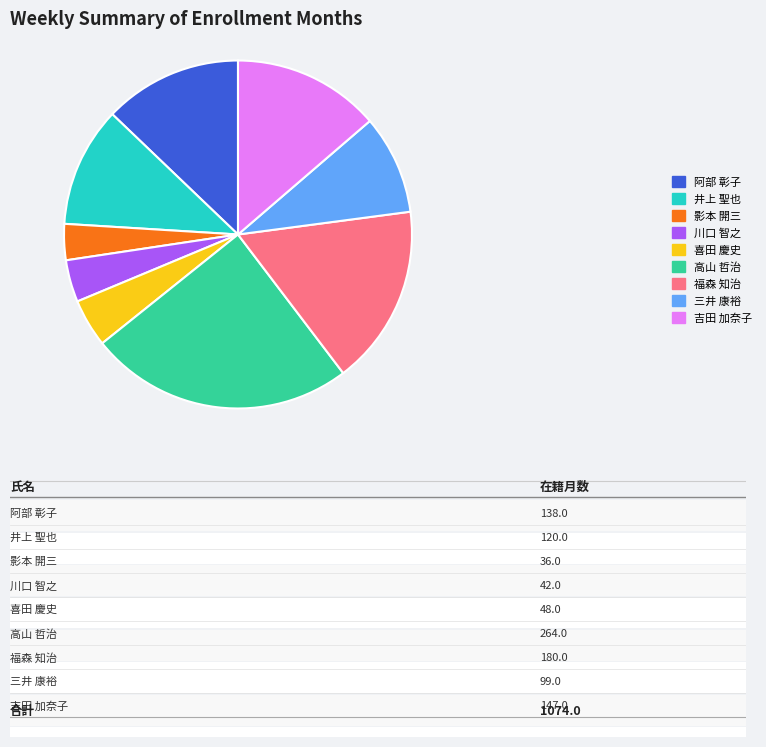

True or false: 三井 康裕 accounts for 9% of the total.

True